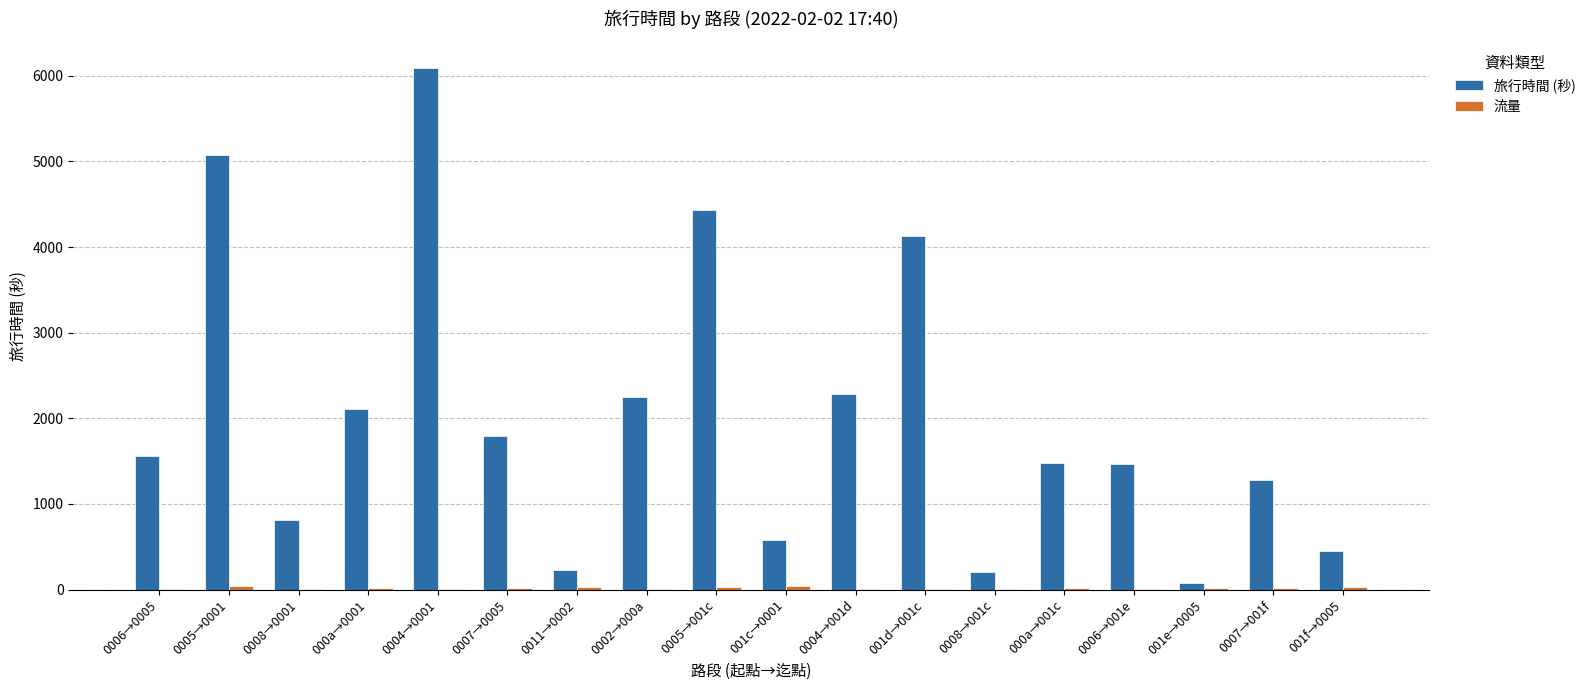

Between 0004→001d and 0006→001e, which series saw the biggest shift?

旅行時間 (秒)